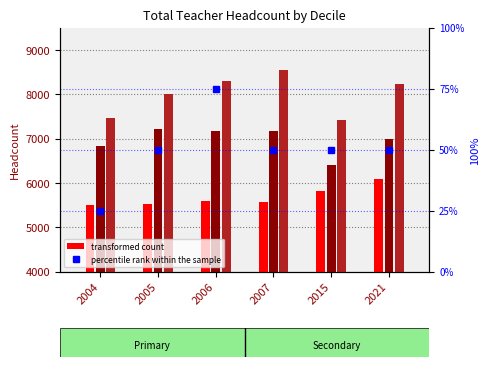

Which series has the largest total across all categories?

Decile 10